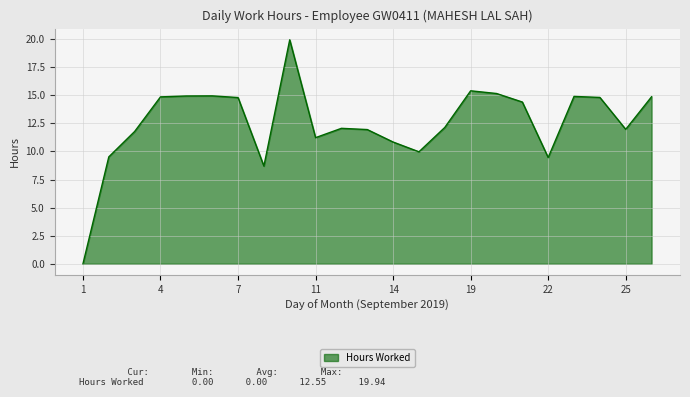

How many categories are shown in the chart?

23